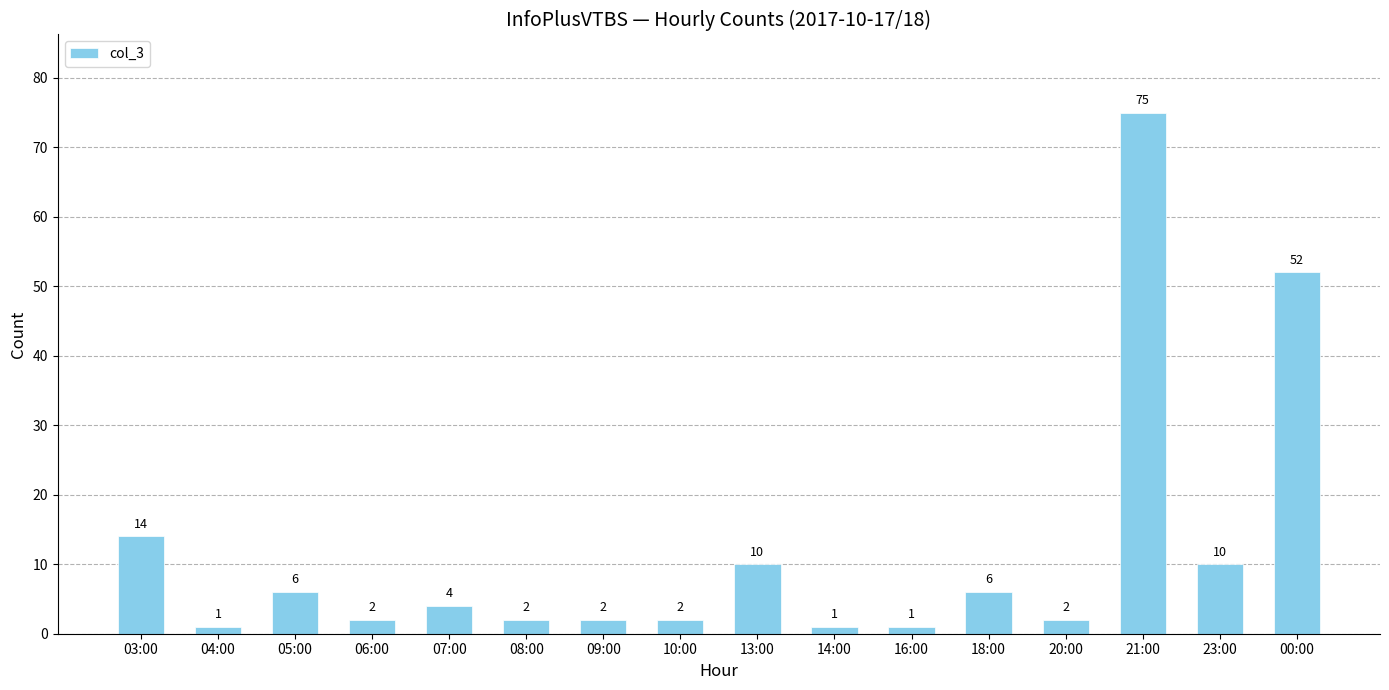

What is the difference between the maximum and second lowest values?

74